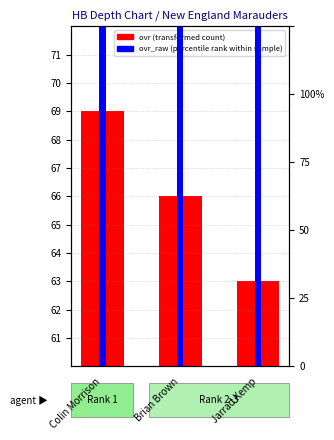

What is the label of the 2nd bar from the right?

Brian Brown